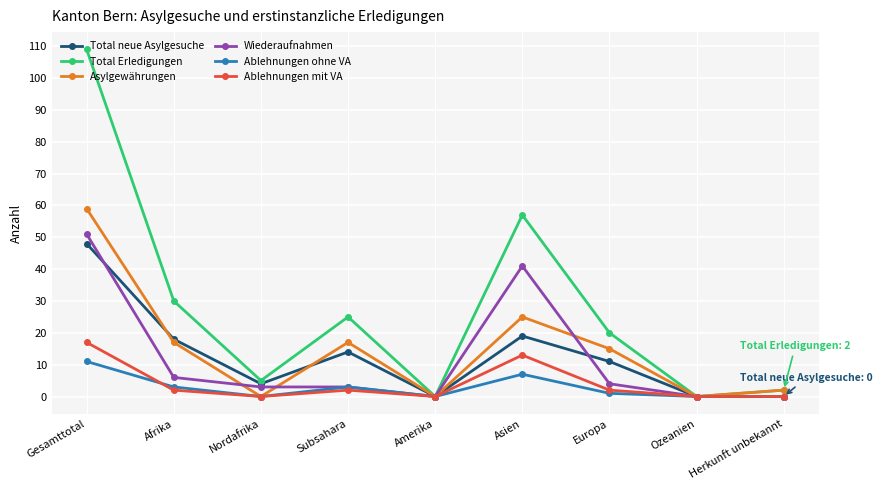

What is the spread (max minus min) of values at Afrika?

28